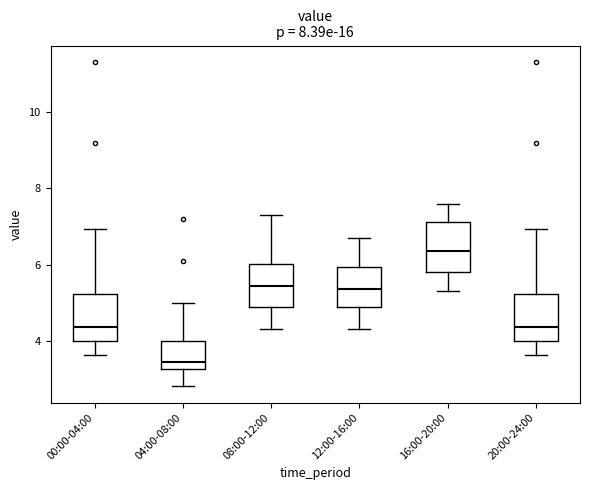

Reading left to right, transcribe this box plot: for each box, give where its median line is, the range the box spans, and where its two whiskers end, as read against the y-axis. The values are not printed on the chart, so give them approximately, as read against the axis.

00:00-04:00: median 4.4, box 4.0 to 5.2, whiskers 3.6 to 7.0
04:00-08:00: median 3.4, box 3.2 to 4.0, whiskers 2.8 to 5.0
08:00-12:00: median 5.4, box 4.8 to 6.0, whiskers 4.4 to 7.4
12:00-16:00: median 5.4, box 4.8 to 6.0, whiskers 4.4 to 6.8
16:00-20:00: median 6.4, box 5.8 to 7.2, whiskers 5.4 to 7.6
20:00-24:00: median 4.4, box 4.0 to 5.2, whiskers 3.6 to 7.0